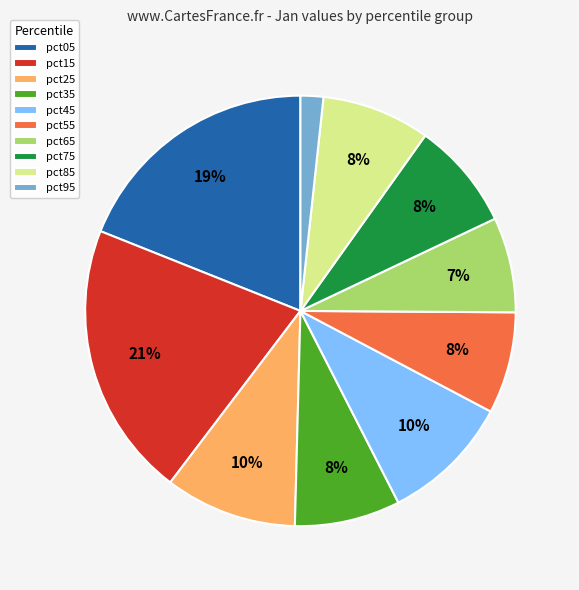

Which has a higher value, pct95 or pct05?

pct05